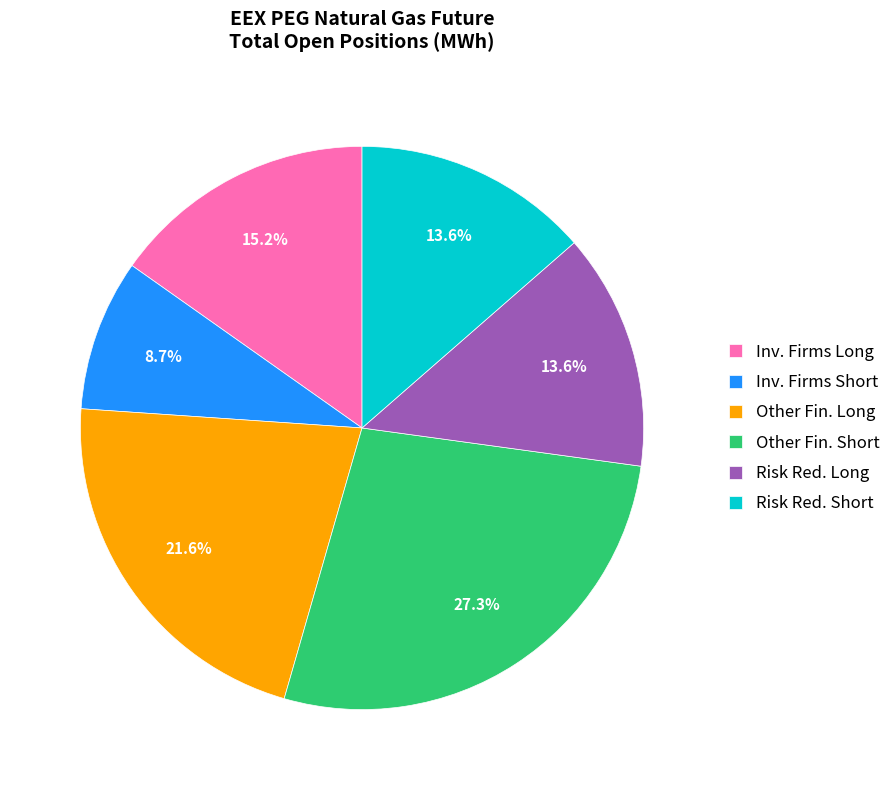

How many segments does this pie chart have?

6